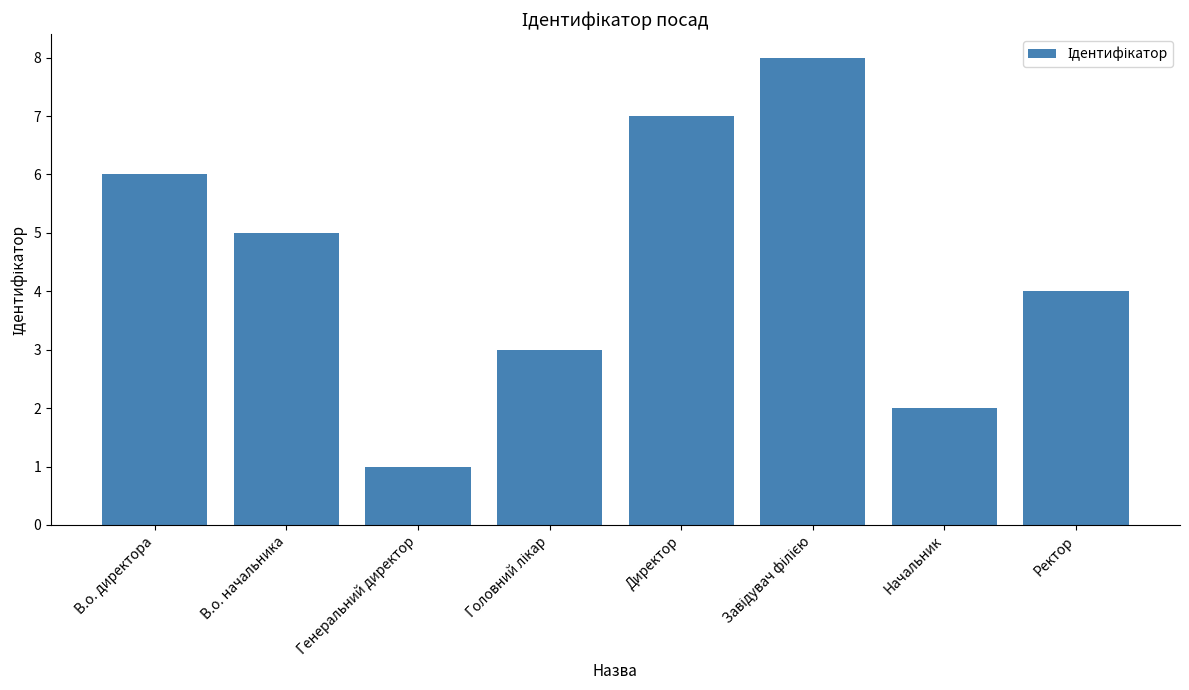

Between В.о. начальника and Начальник, which is larger?

В.о. начальника